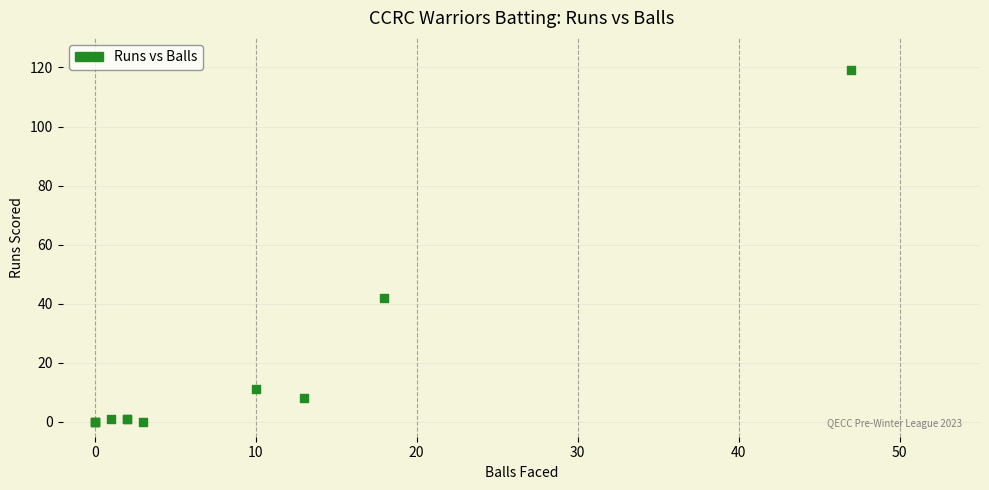

What Y value in the scatter plot is closest to 59?

42